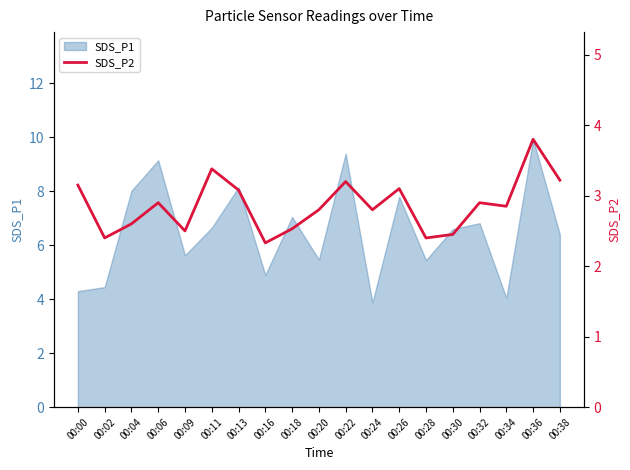

At which category does the data reach its first local peak?

00:06